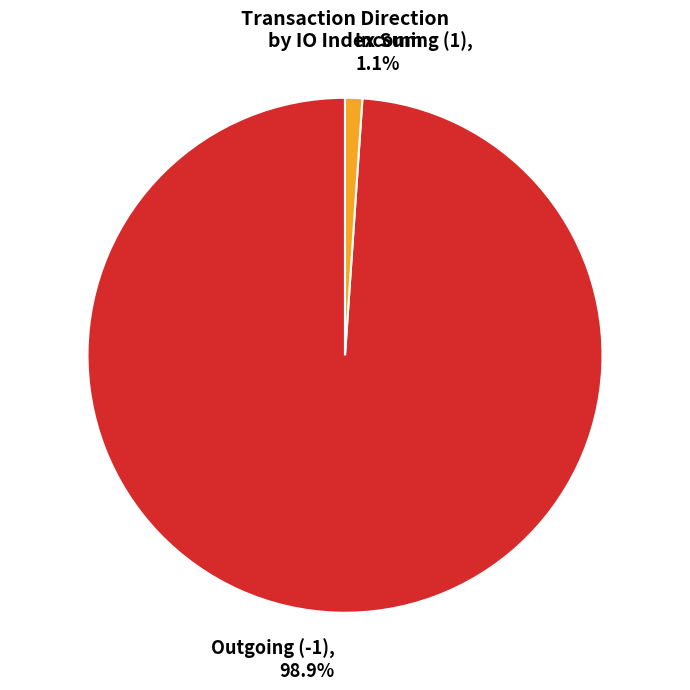

Between Incoming (1), 1.1% and Outgoing (-1), 98.9%, which is larger?

Outgoing (-1), 98.9%